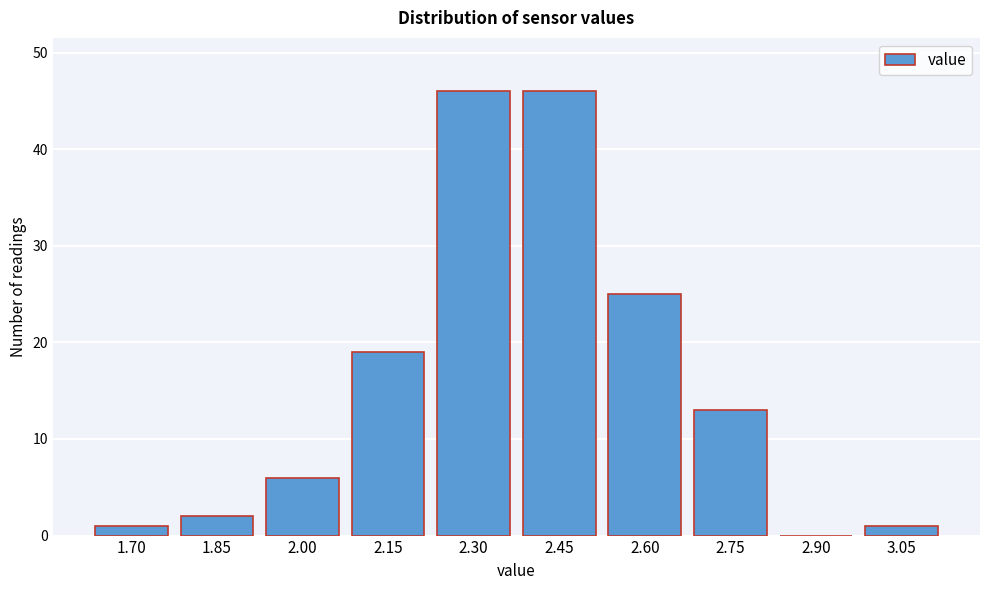

Reading left to right, list all the values displayed in this chart.

1.70=1	1.85=2	2.00=6	2.15=19	2.30=46	2.45=46	2.60=25	2.75=13	2.90=0	3.05=1